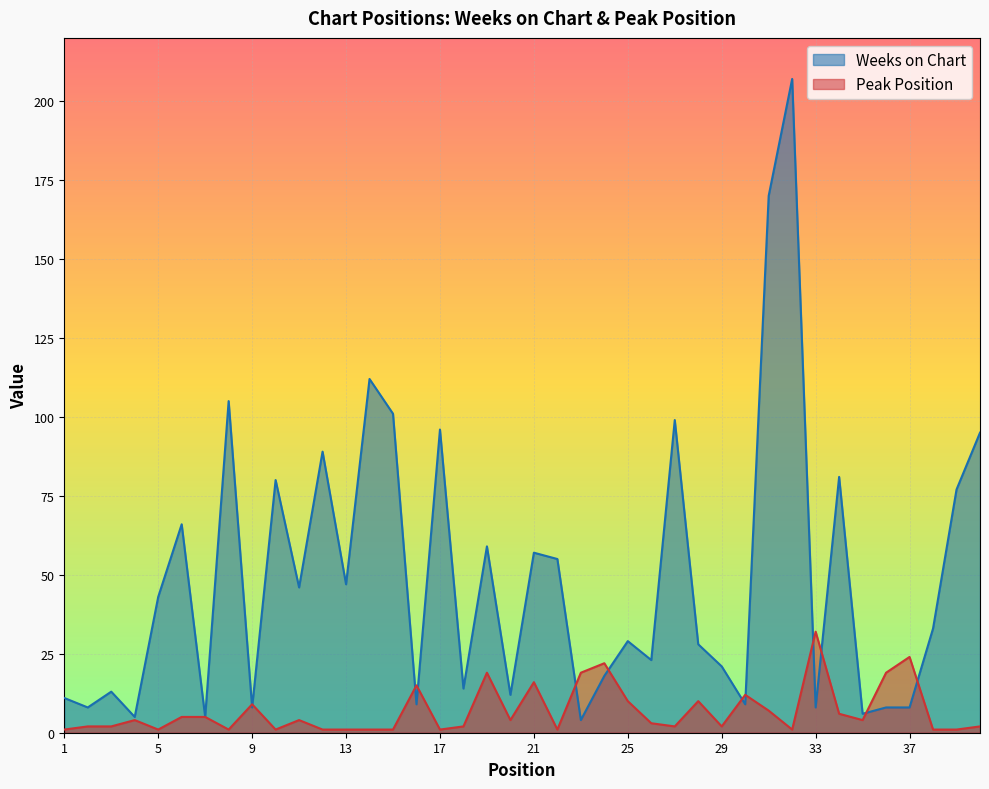

What is the highest value of the Weeks on Chart series?

207